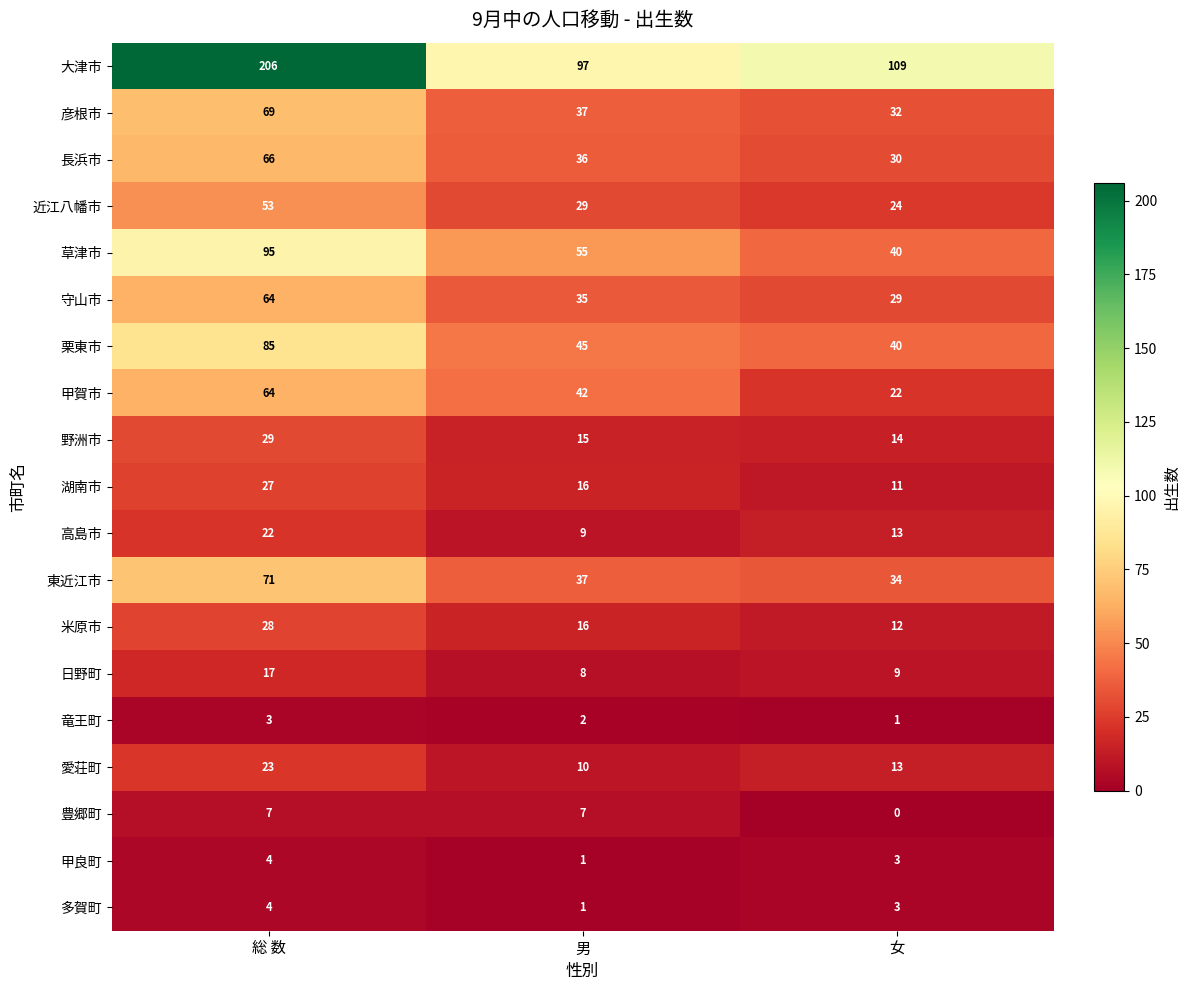

Count the number of data series in this chart.

19